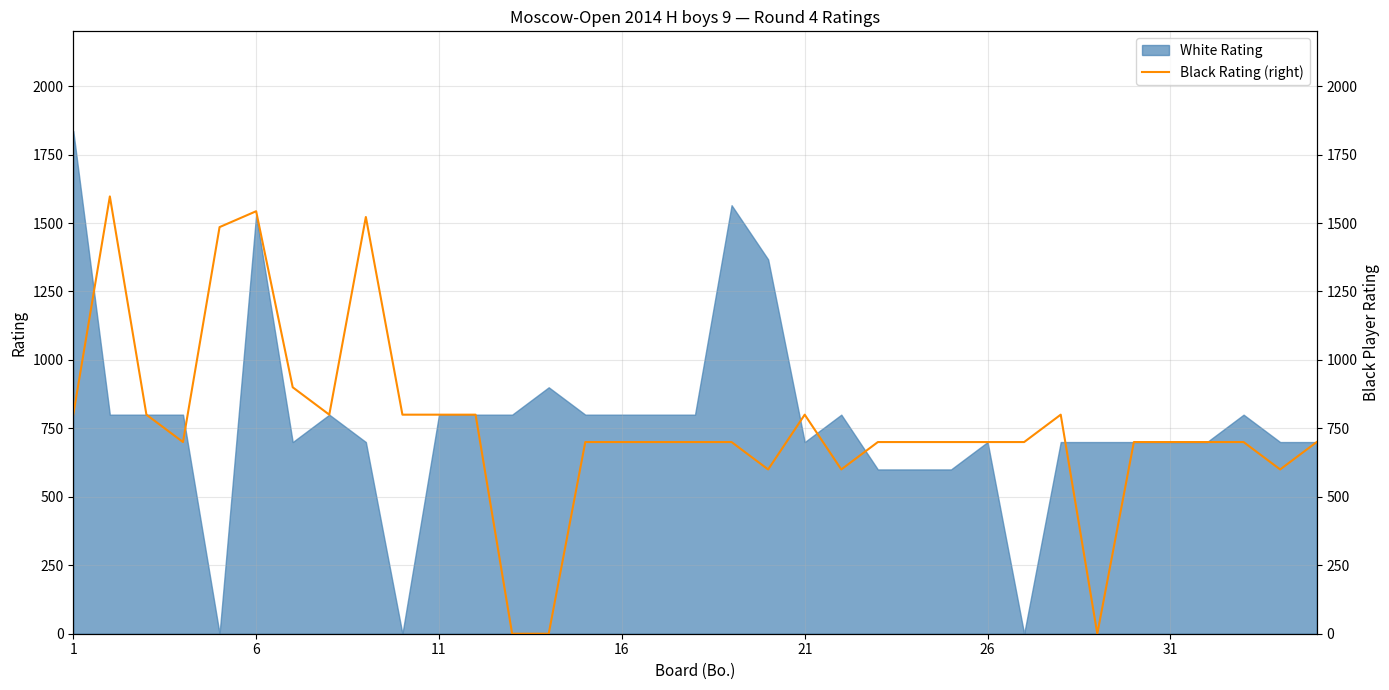

What is the maximum value for White Rating?

1836